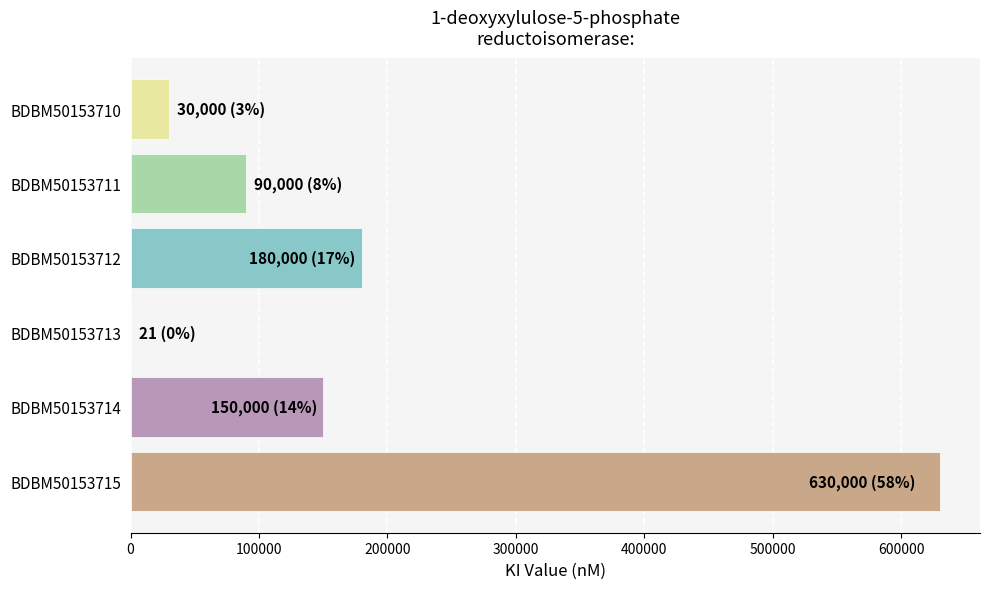

Are the bars horizontal?

Yes